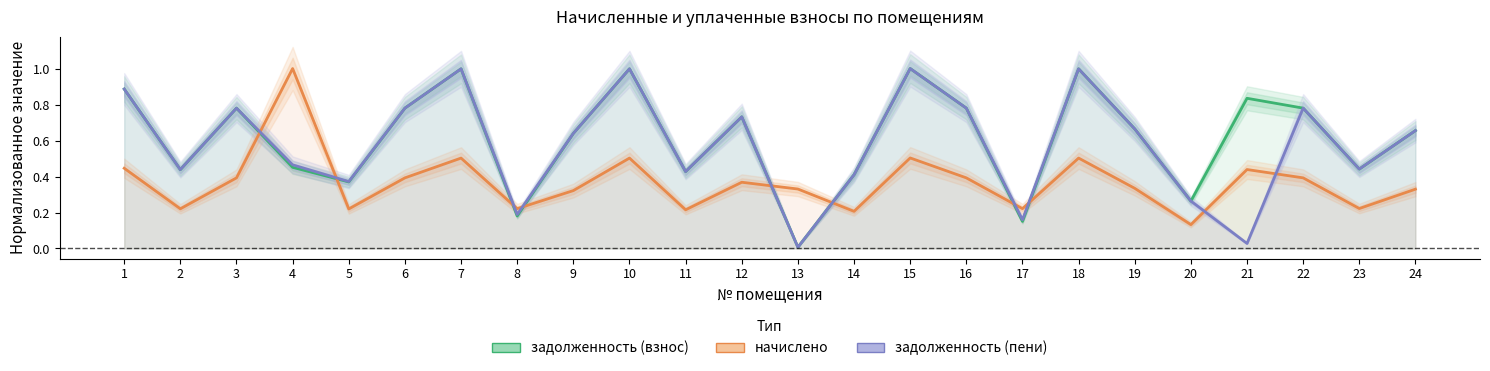

How many intersections are there between задолженность (взнос) and начислено?

8